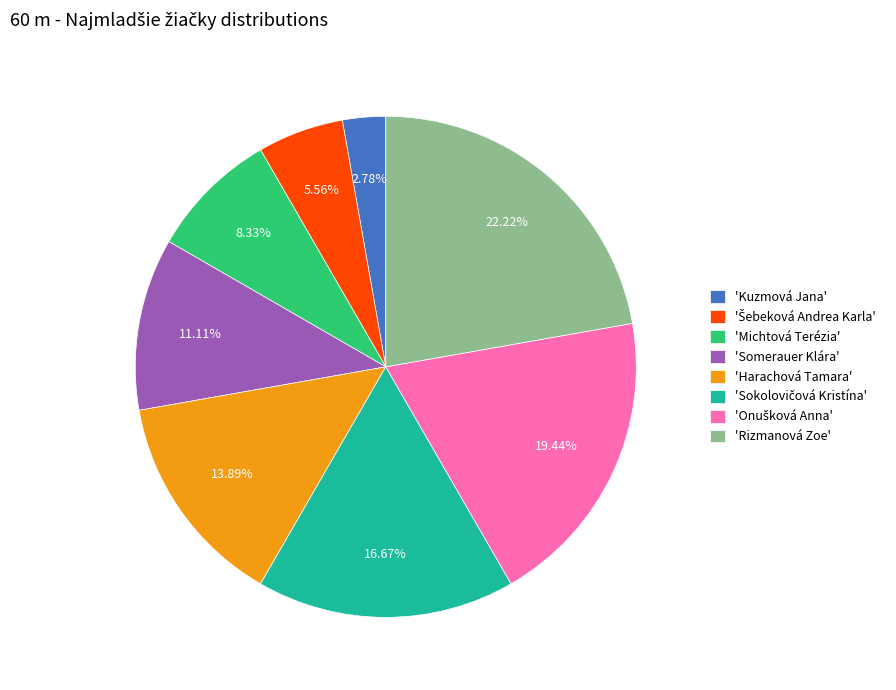

Between 'Rizmanová Zoe' and 'Michtová Terézia', which is larger?

'Rizmanová Zoe'